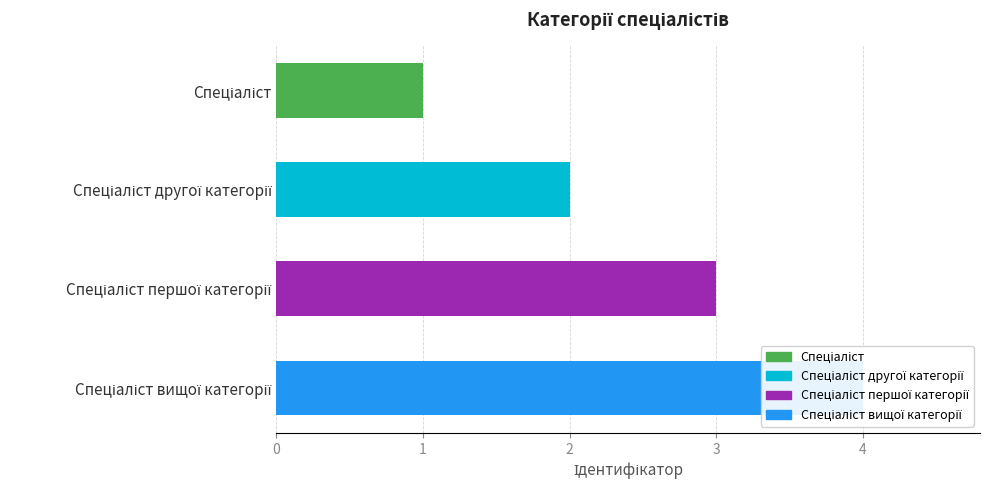

Count the number of values greater than 3.

1